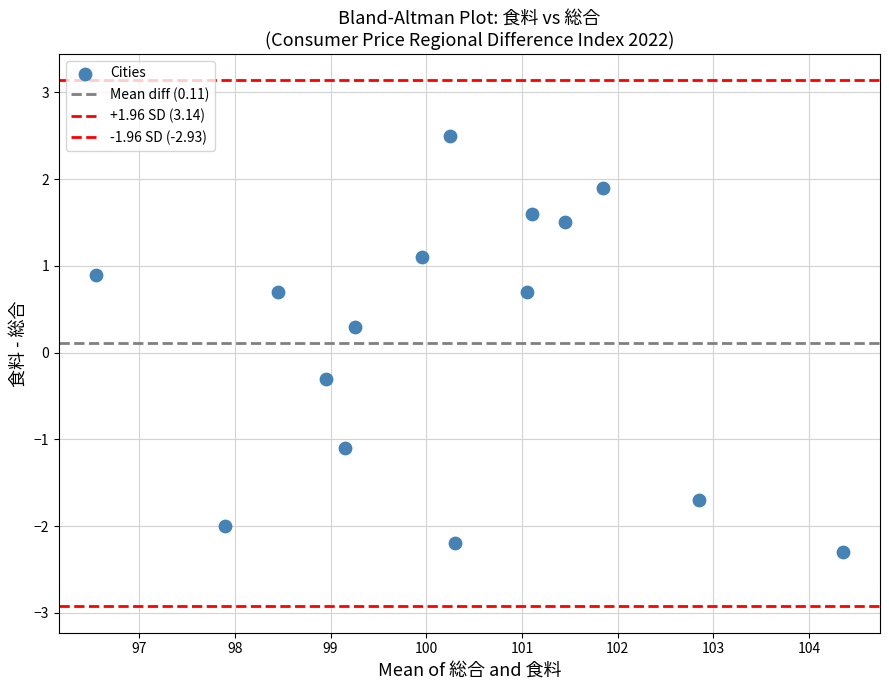

How many data points are displayed?

15